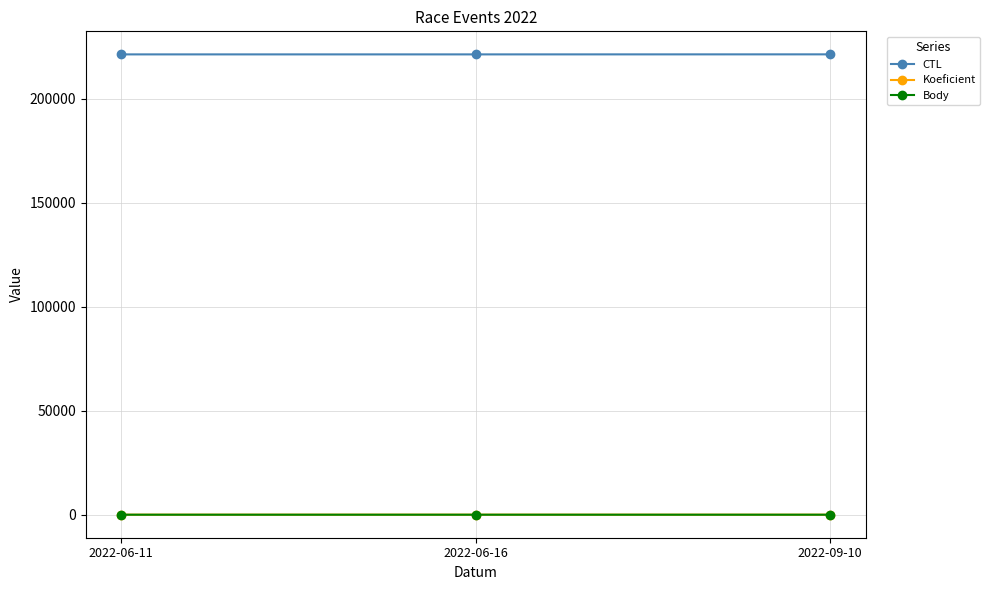

Is the value of CTL at 2022-06-11 greater than the value of Body at 2022-06-11?

Yes